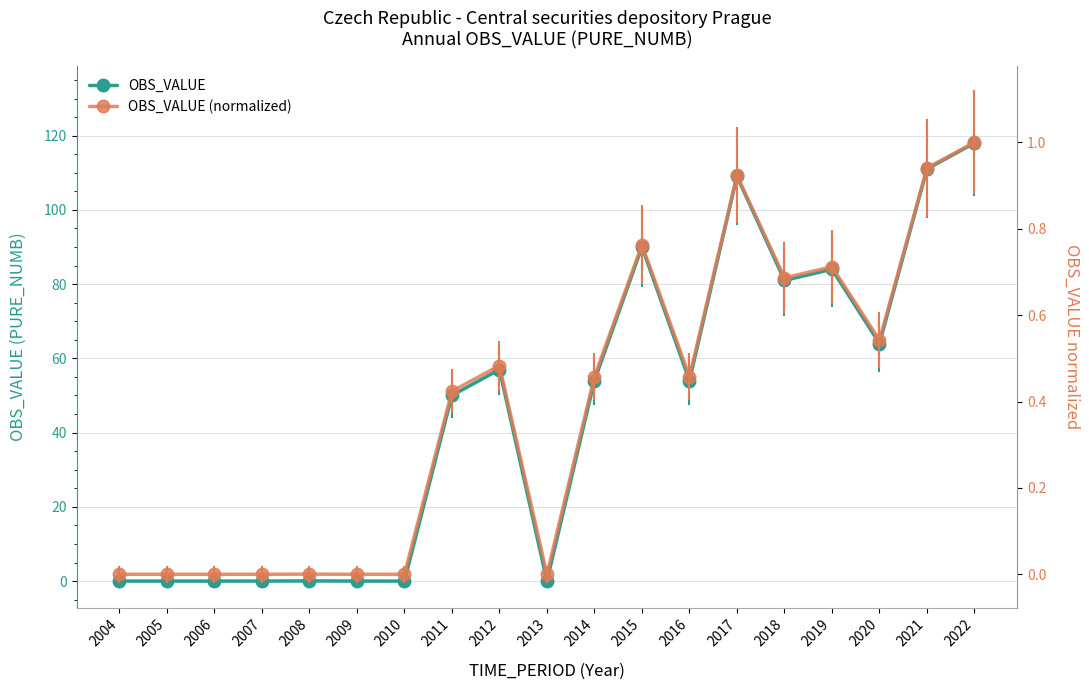

At which category is the sum across all series the highest?

2022